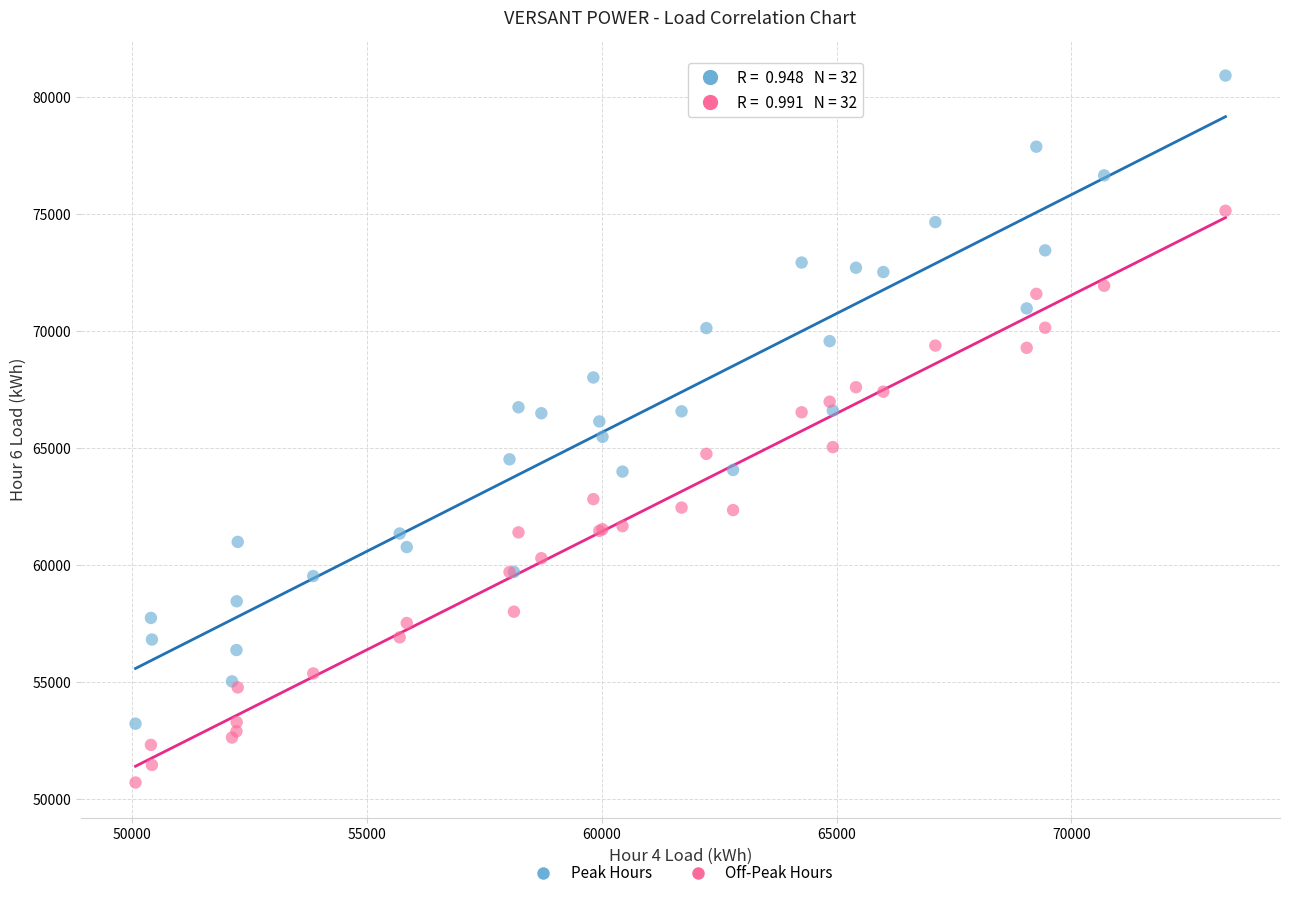

Which series reaches the minimum Y coordinate?

Off-Peak Hours